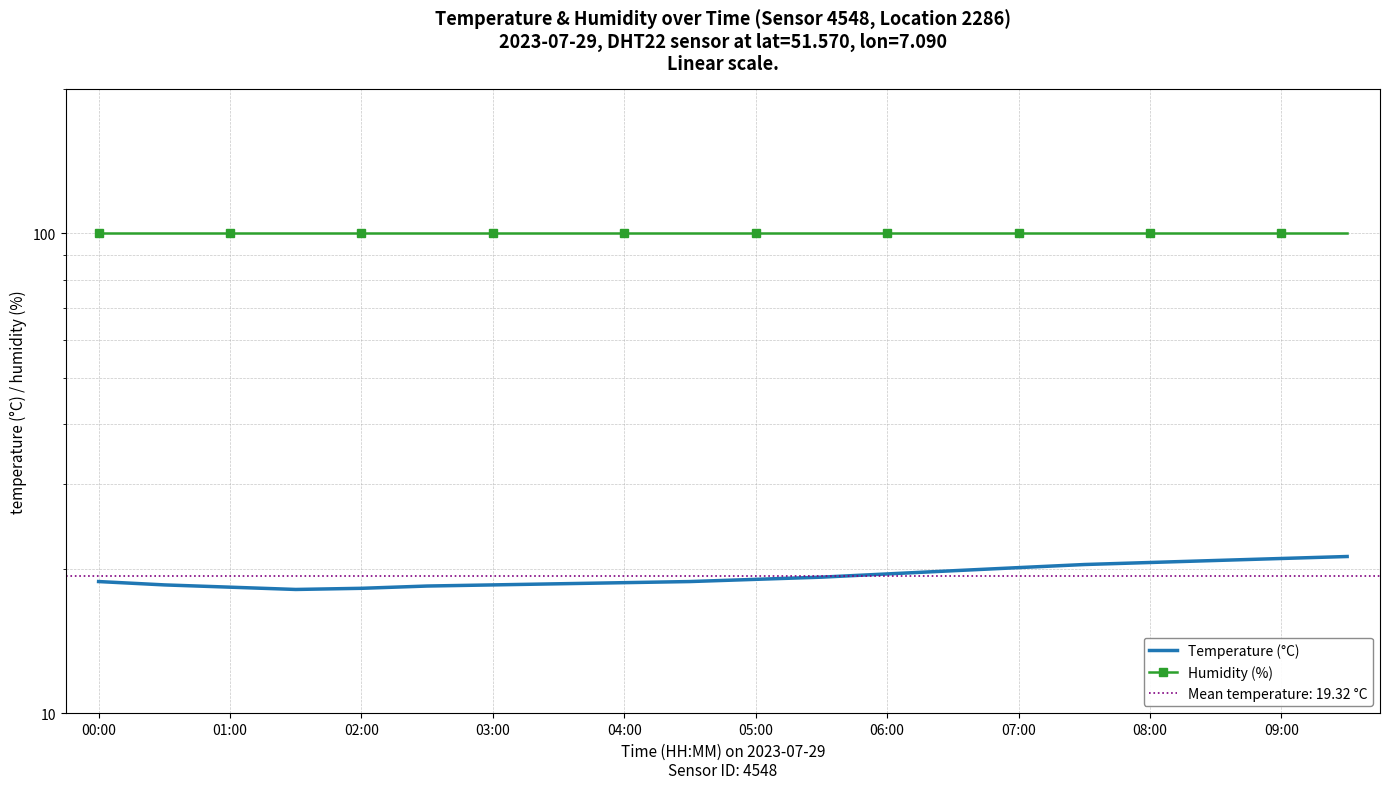

What is the difference between the maximum and second lowest values in the Temperature (°C) series?

3.0